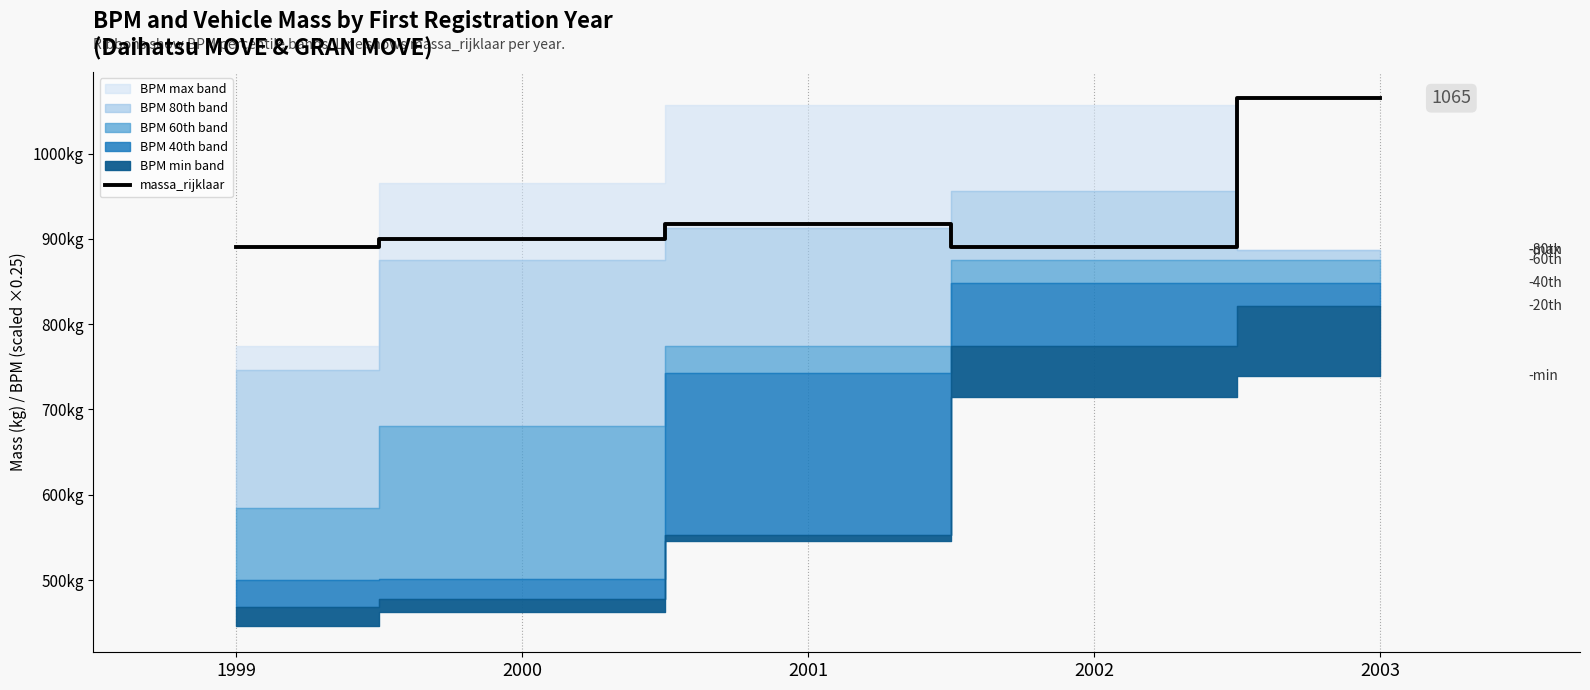

How many lines are shown in the chart?

1